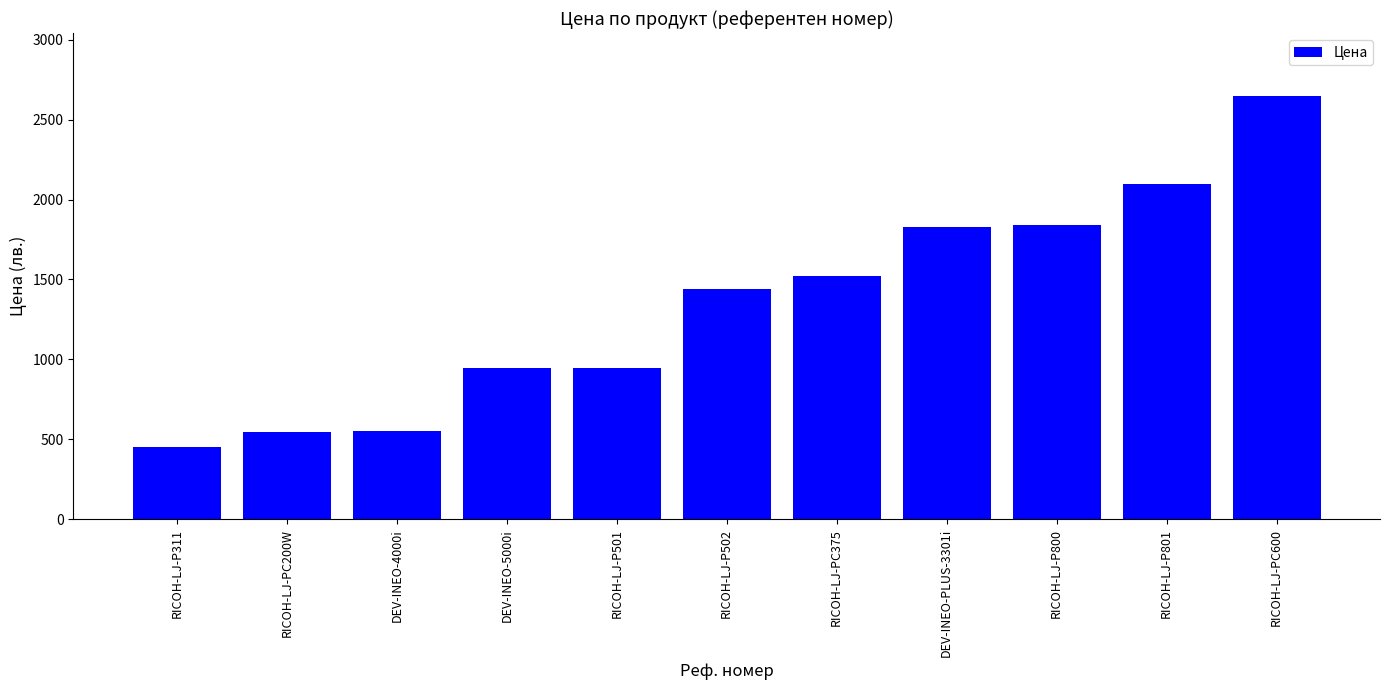

How many data points does each series have?

11